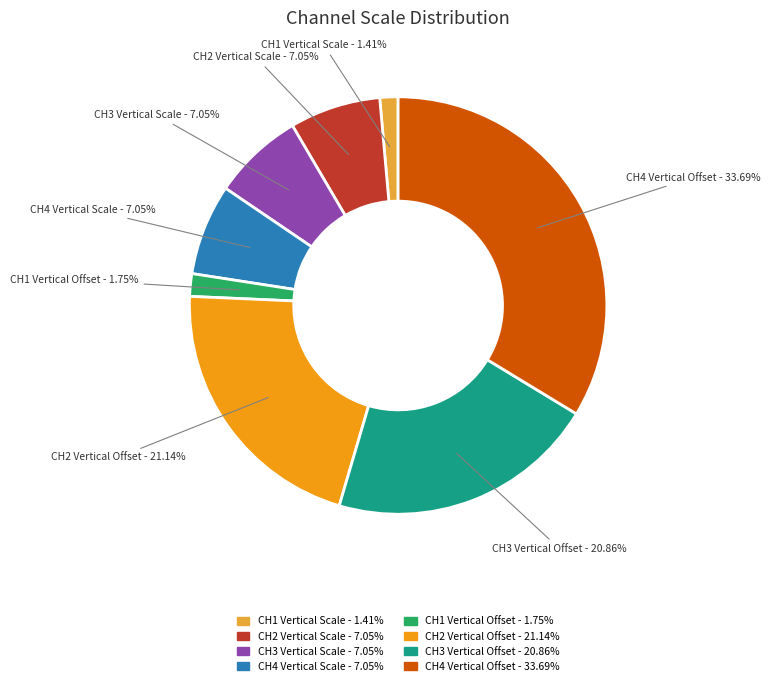

Between CH2 Vertical Scale and CH1 Vertical Offset, which is larger?

CH2 Vertical Scale